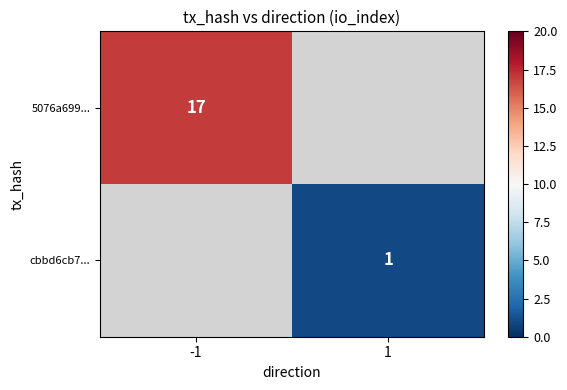

True or false: 5076a699... has a value of 17 at -1.

True